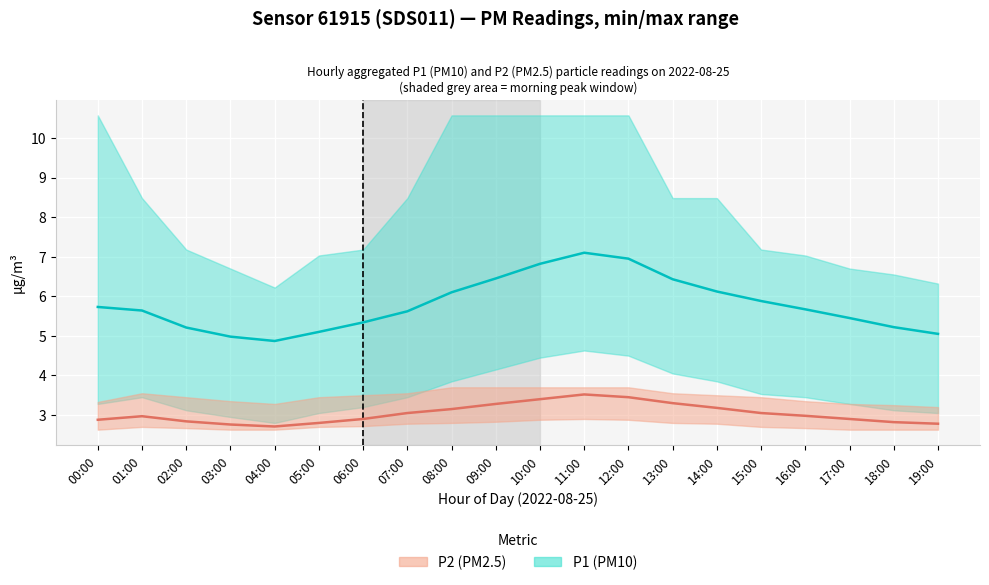

At which label does P2 (PM2.5) reach its minimum?

04:00